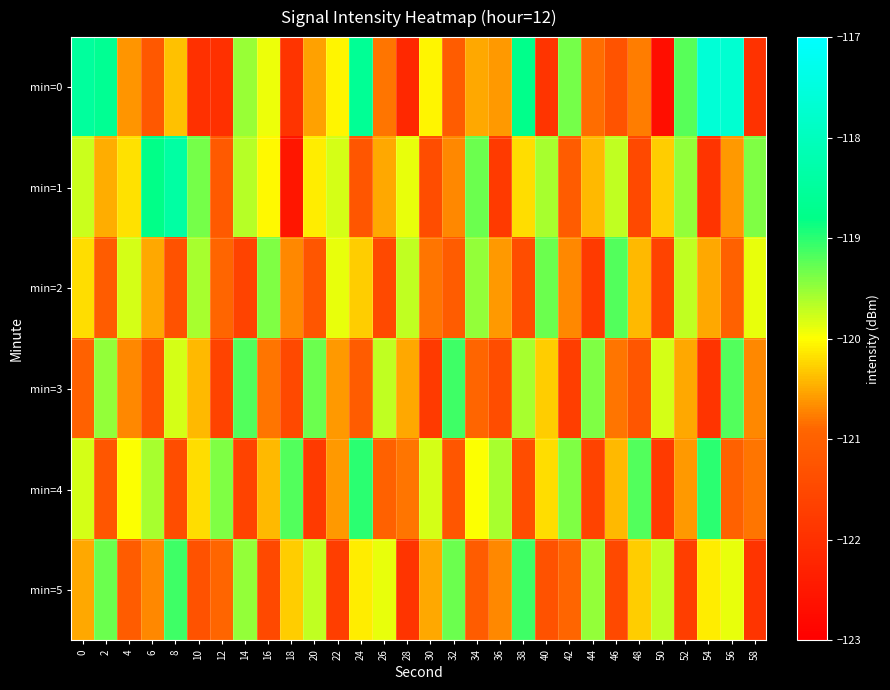

Between 22 and 54, which series saw the biggest shift?

min=0